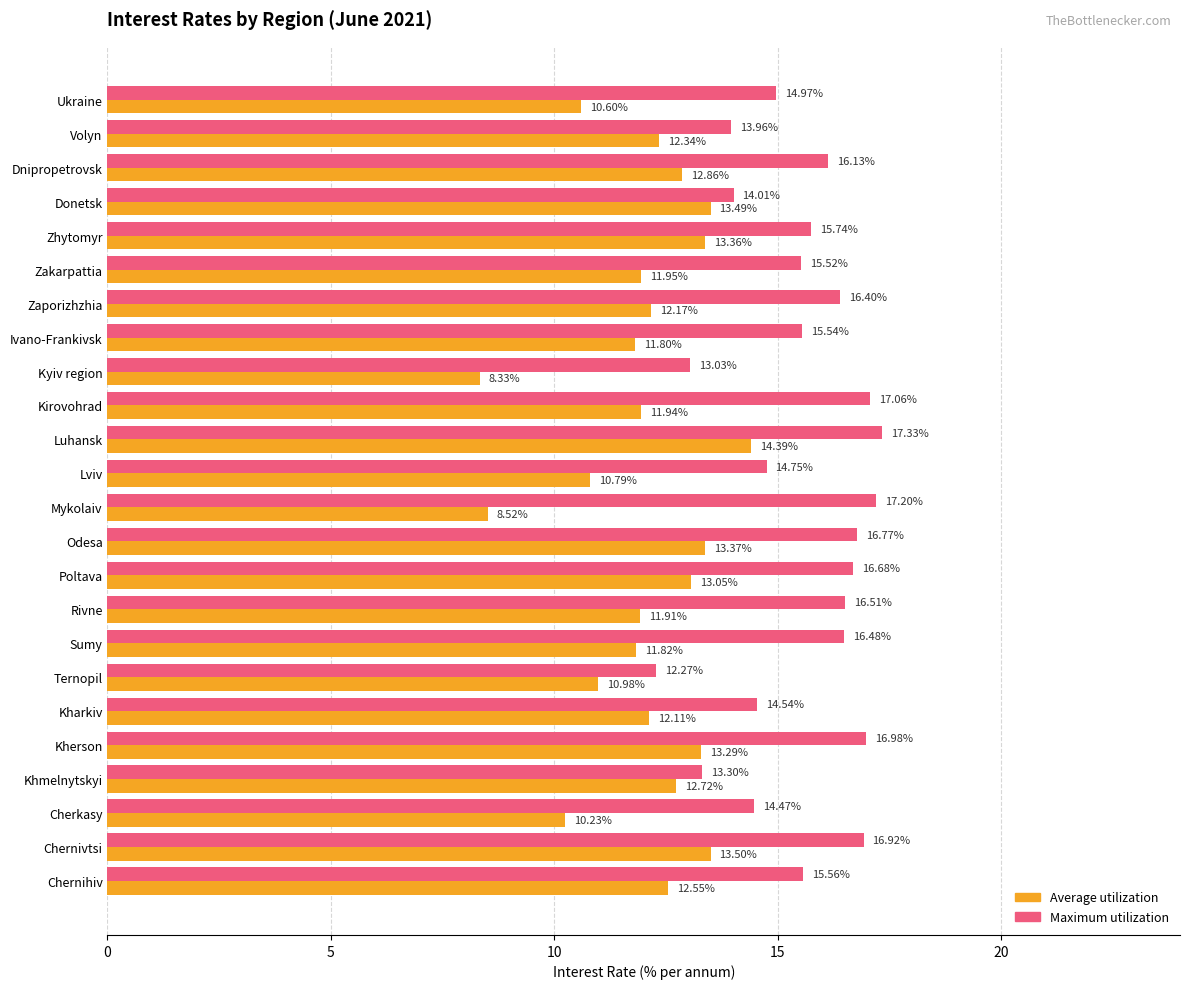

What is the maximum value for Average utilization?

14.4